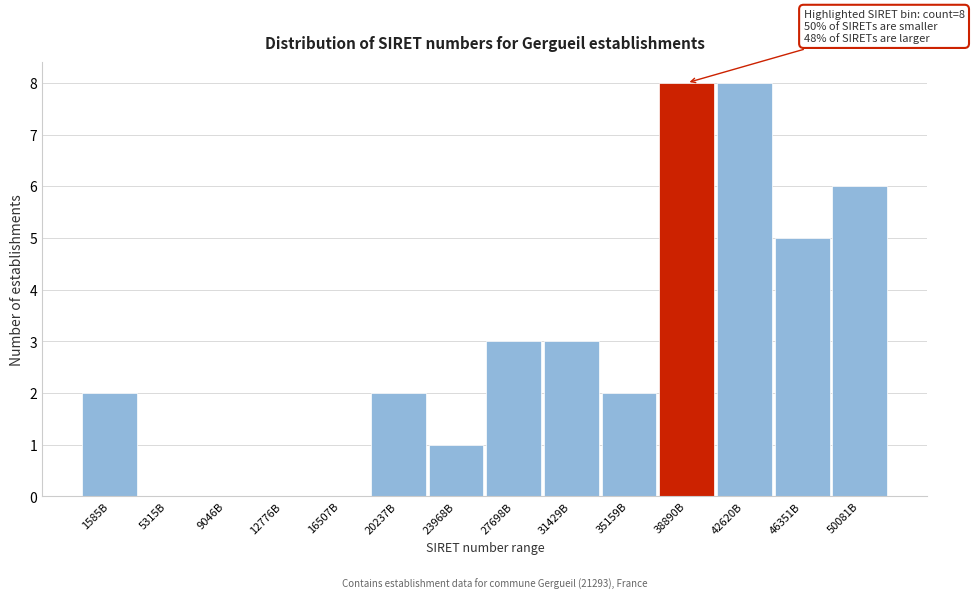

Reading right to left, transcribe all the data shown in this chart.

50081B=6	46351B=5	42620B=8	38890B=8	35159B=2	31429B=3	27698B=3	23968B=1	20237B=2	16507B=0	12776B=0	9046B=0	5315B=0	1585B=2